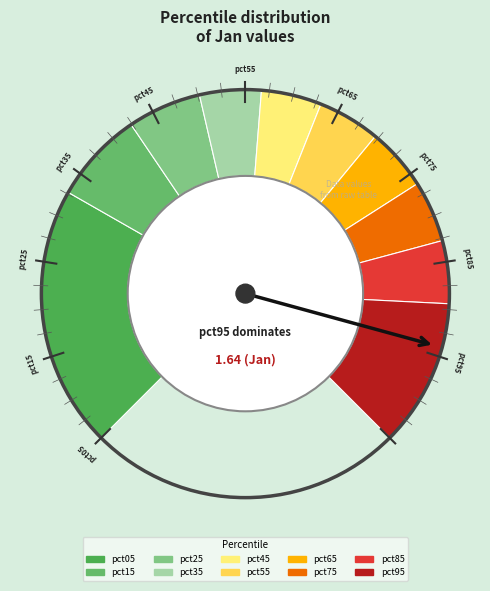

To the nearest percent, what is the average slice percentage?

10%